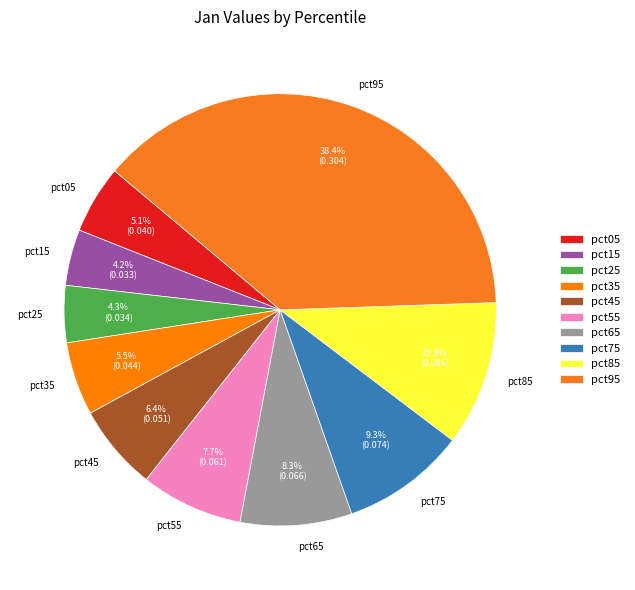

Which slice is the largest?

pct95